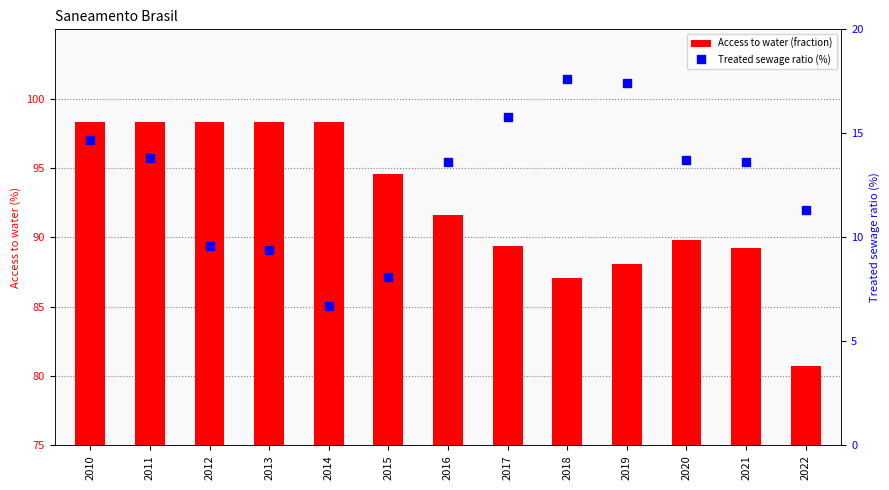

The Access to water (fraction) series shows 89.4 at 2017. True or false?

True